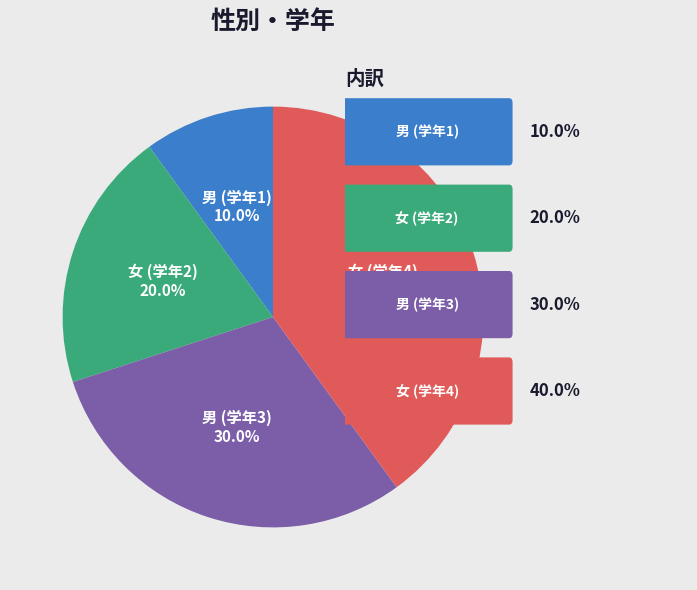

Is there a majority slice in this chart?

No